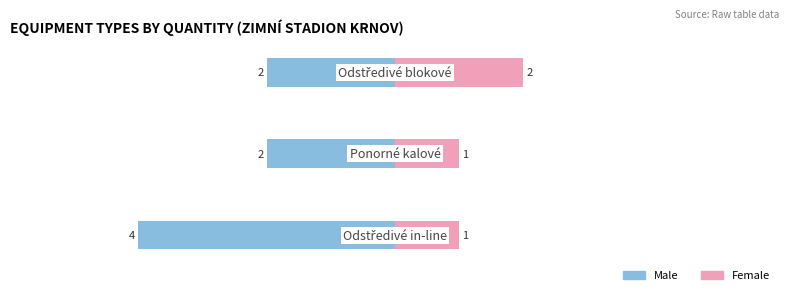

What is the value of the Male bar at the 1st from the left?

-4